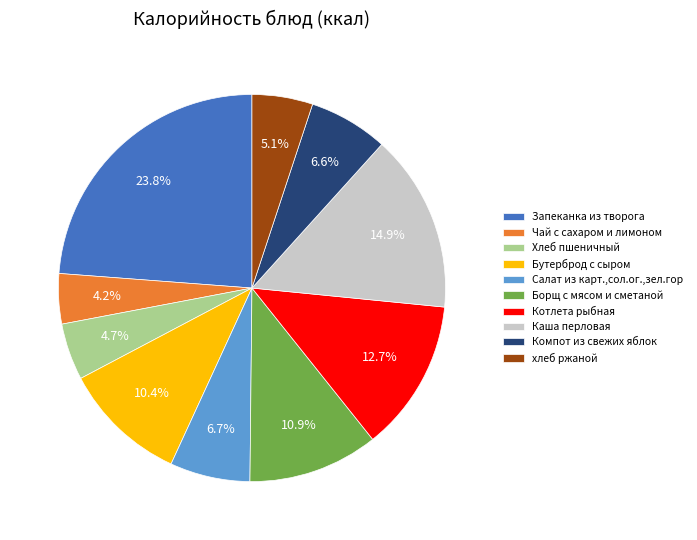

Do Компот из свежих яблок and Хлеб пшеничный together represent more than half of the pie?

No